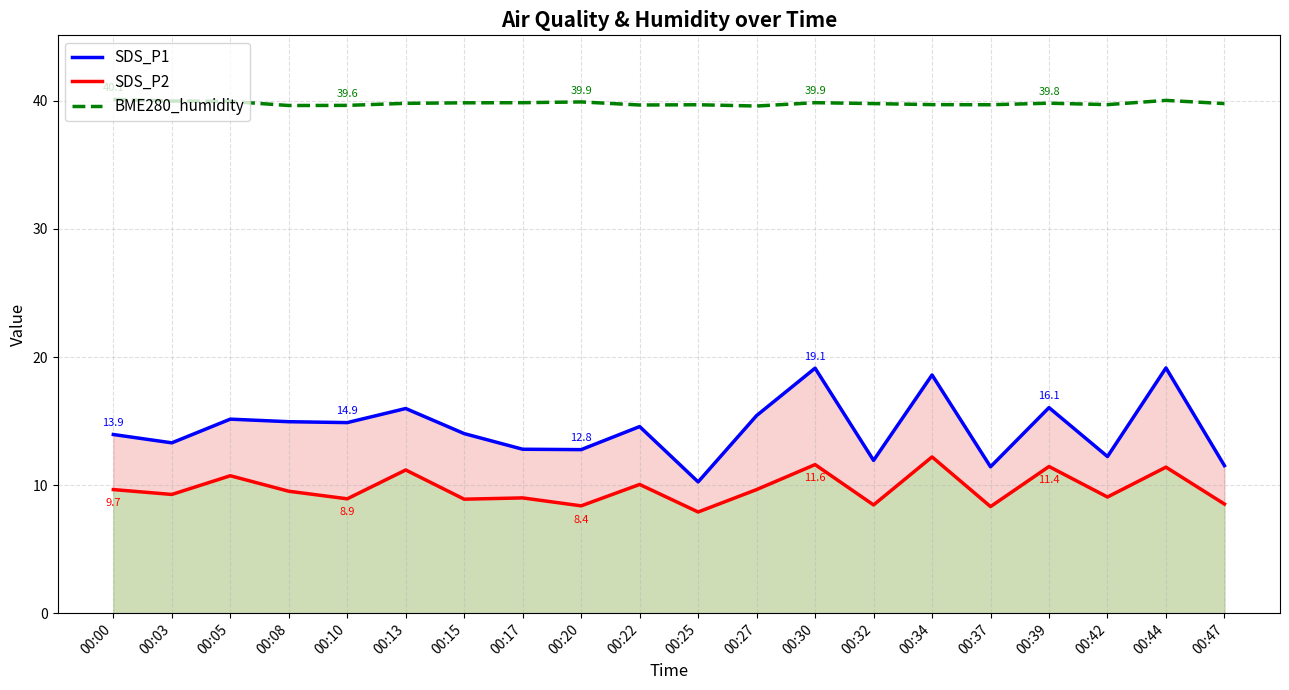

Rank the categories by SDS_P1 value from highest to lowest.

00:44, 00:30, 00:34, 00:39, 00:13, 00:27, 00:05, 00:08, 00:10, 00:22, 00:15, 00:00, 00:03, 00:17, 00:20, 00:42, 00:32, 00:47, 00:37, 00:25